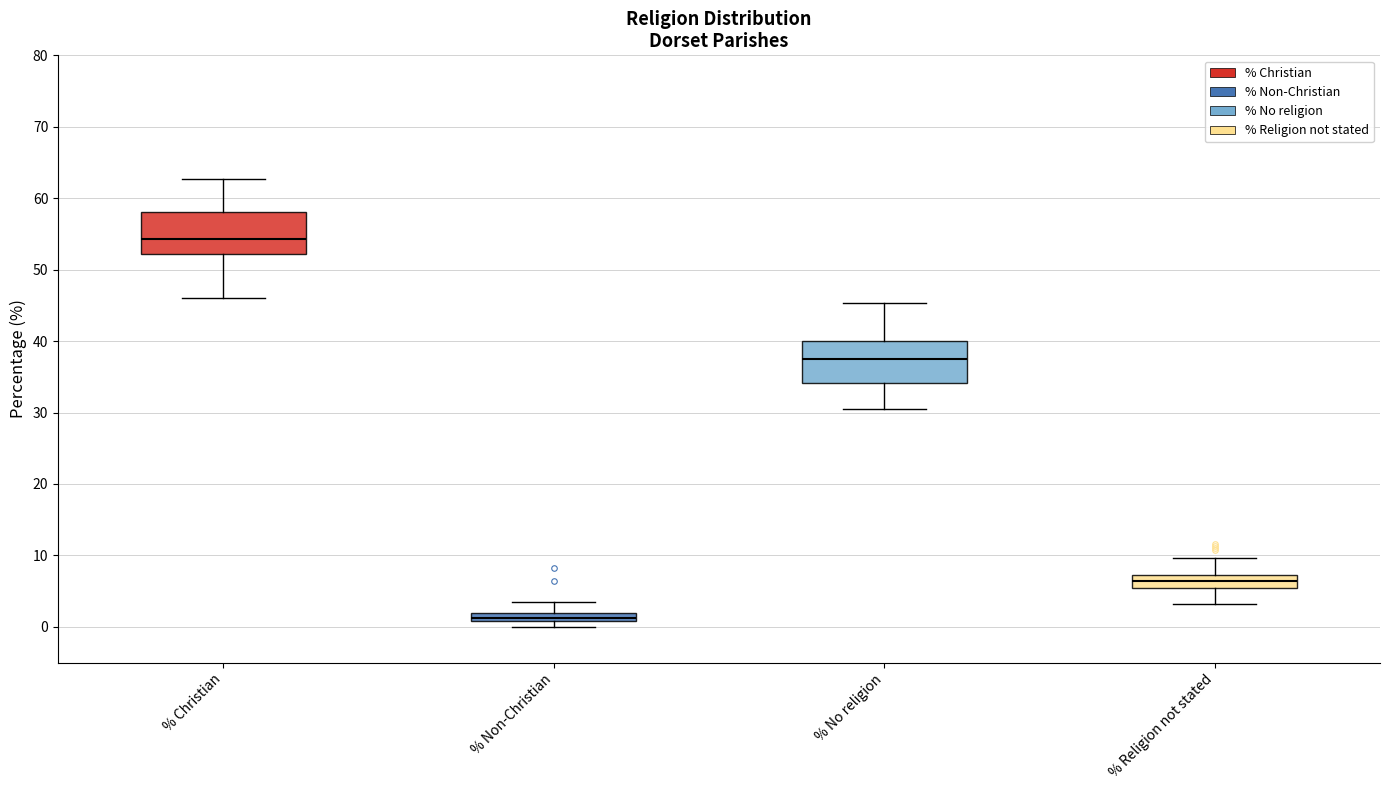

Where does the upper whisker of the box for % Non-Christian end on the y-axis? The values are not printed on the chart, so give them approximately, as read against the axis.

3